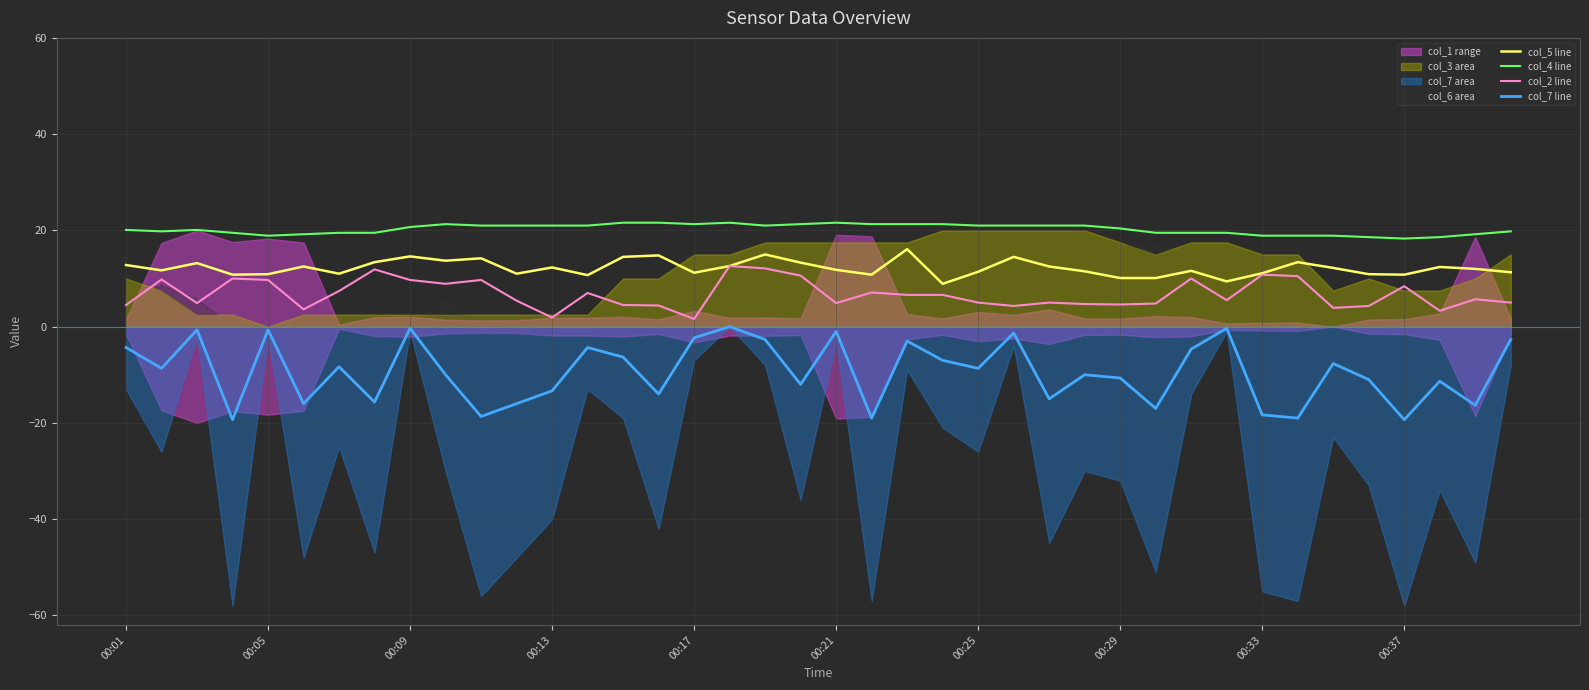

True or false: col_4 line and col_5 line cross at least once.

False